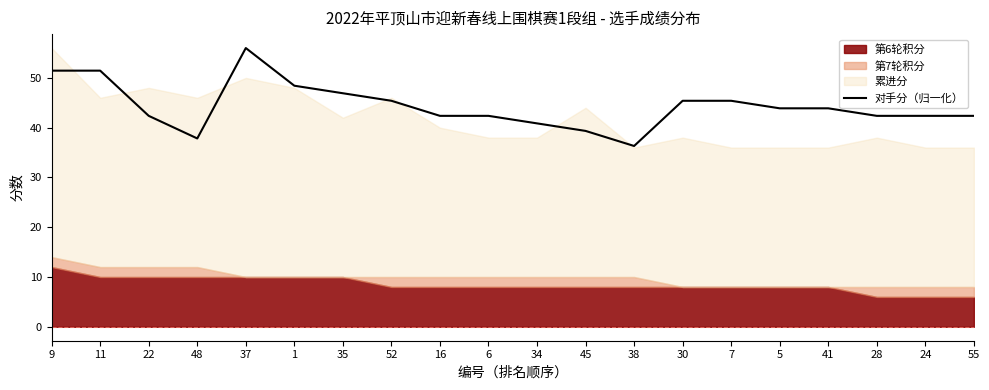

At which label is the value closest to 46?

52